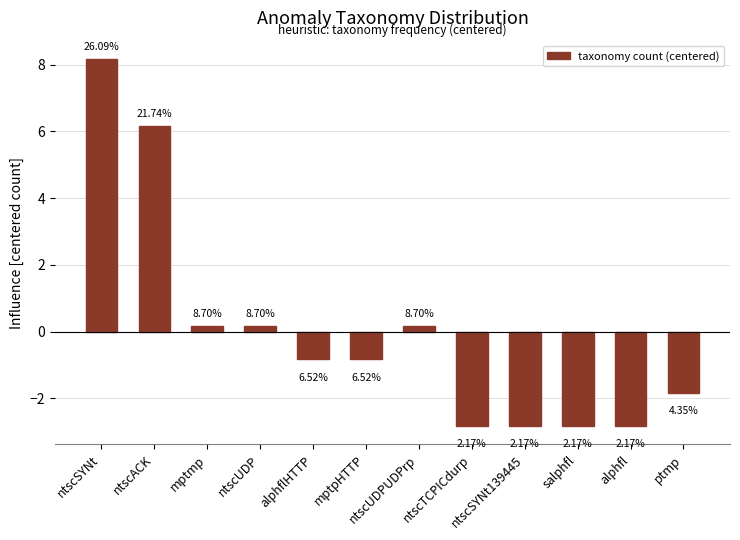

The chart shows a value of 0.1 at mptmp. True or false?

False